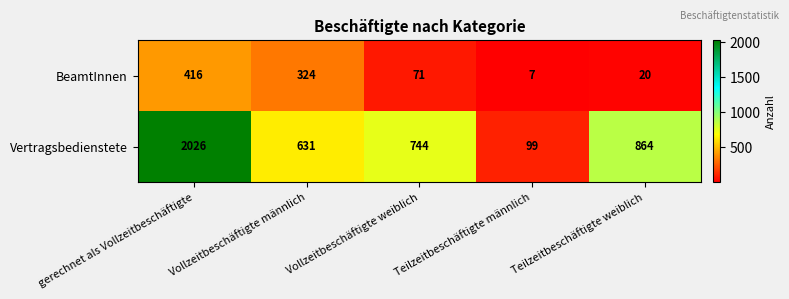

True or false: BeamtInnen has a value of 144 at gerechnet als Vollzeitbeschäftigte.

False